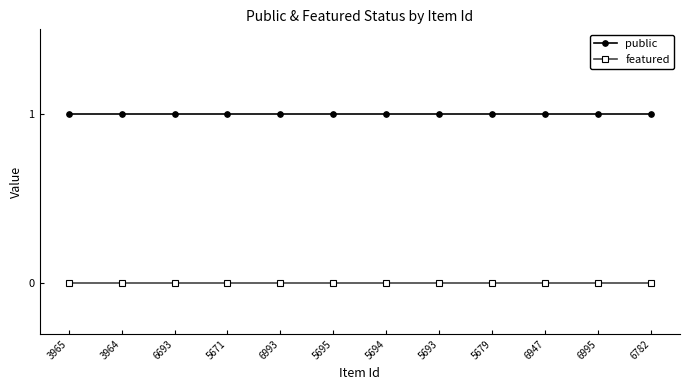

Is it true that public equals 2 at 6993?

False